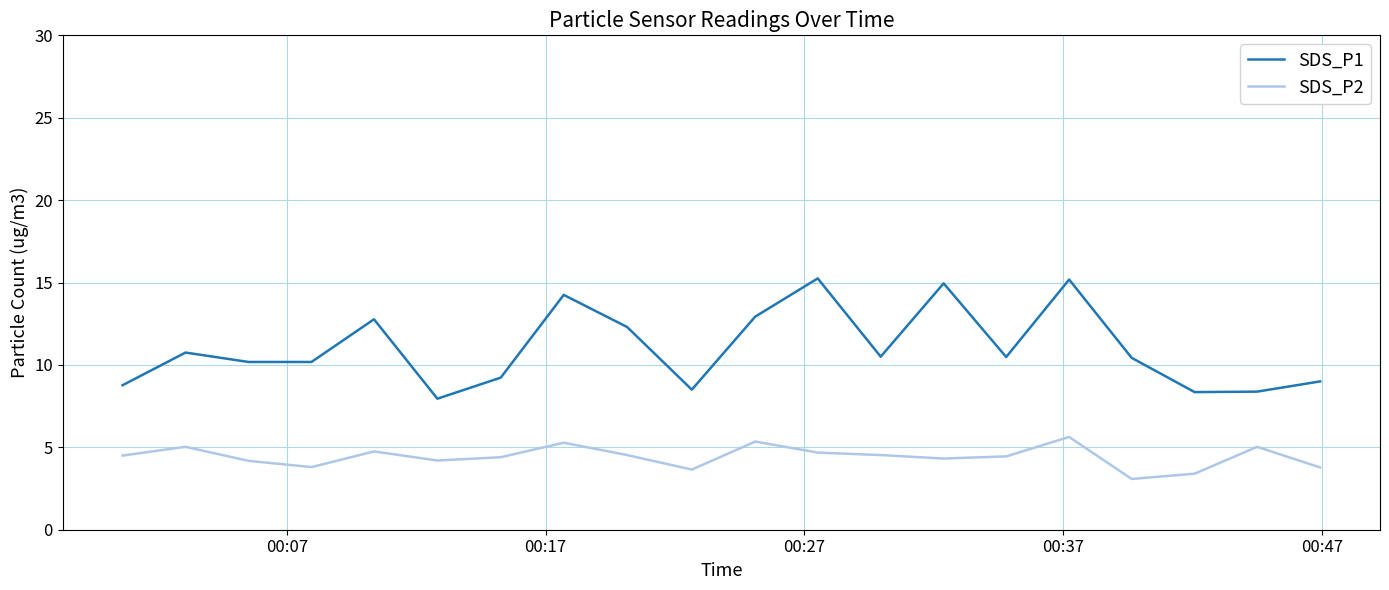

Which series has the largest total across all categories?

SDS_P1